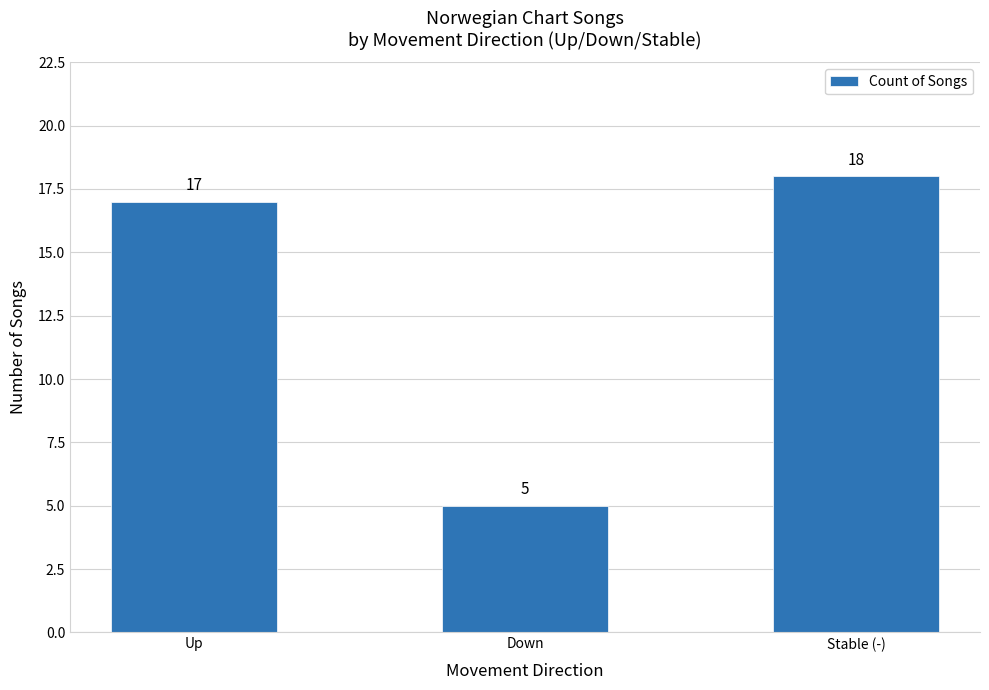

What is the label of the 1st bar from the right?

Stable (-)